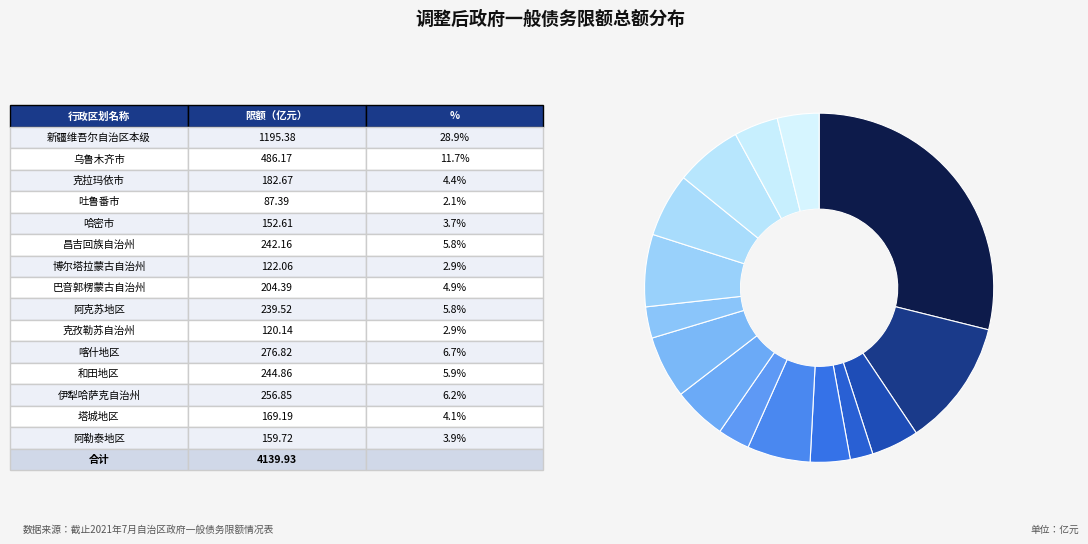

Count the number of slices in the pie.

15